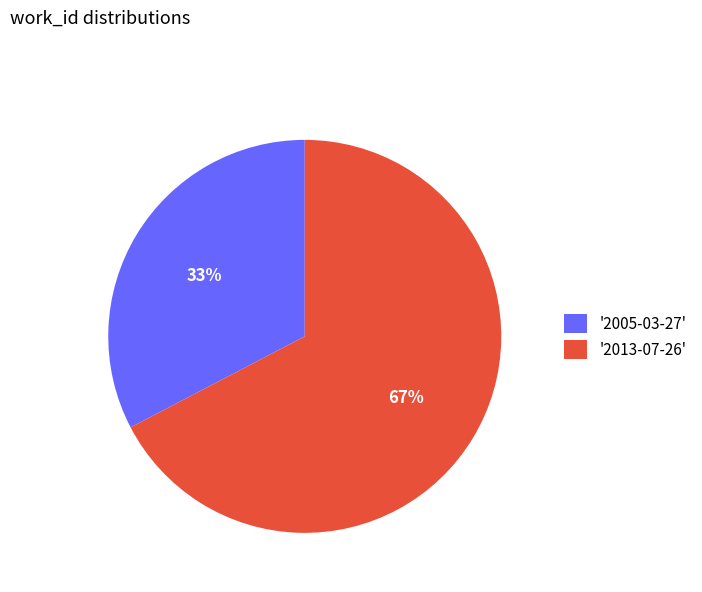

To the nearest percent, what portion does '2013-07-26' represent?

67%